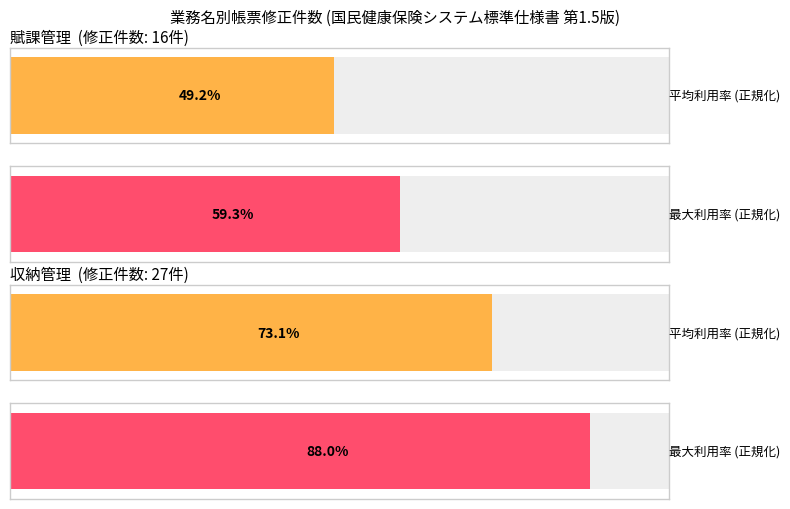

What value does the 収納管理 series have at 収納管理?

27